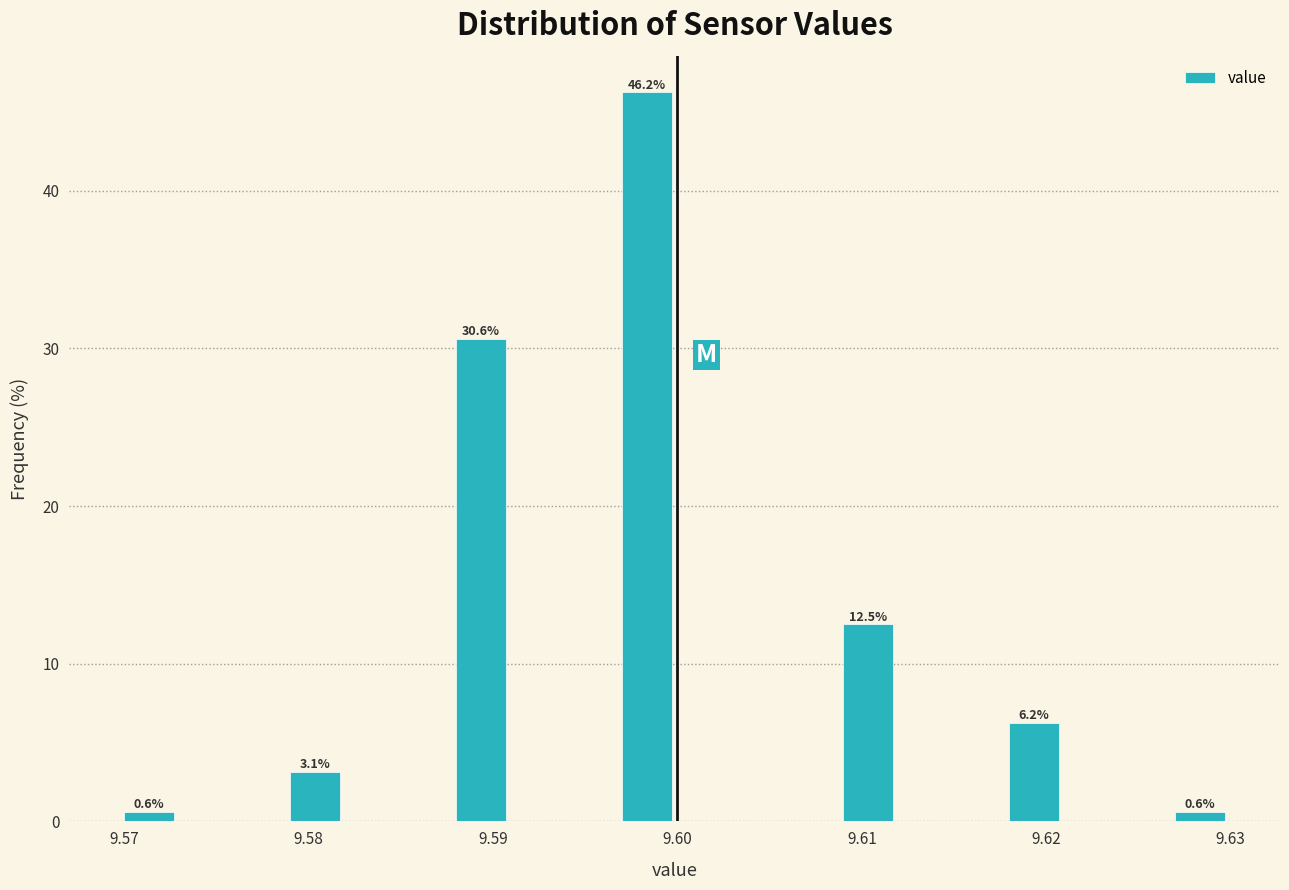

Read against the x-axis, roughly where is the centre of the tallest bar?

9.598